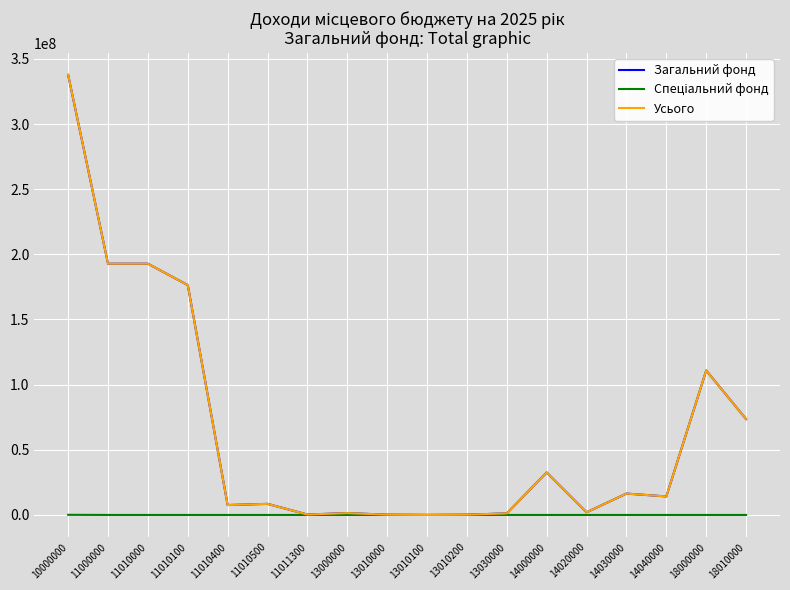

True or false: Усього has a value of 18338817 at 14000000.

False